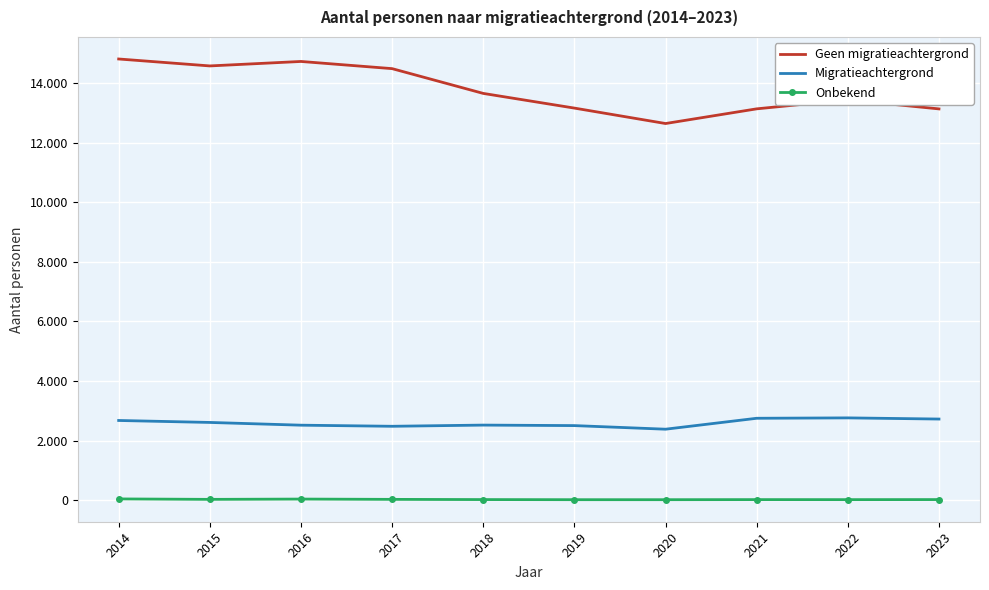

True or false: Migratieachtergrond and Onbekend intersect in this chart.

False